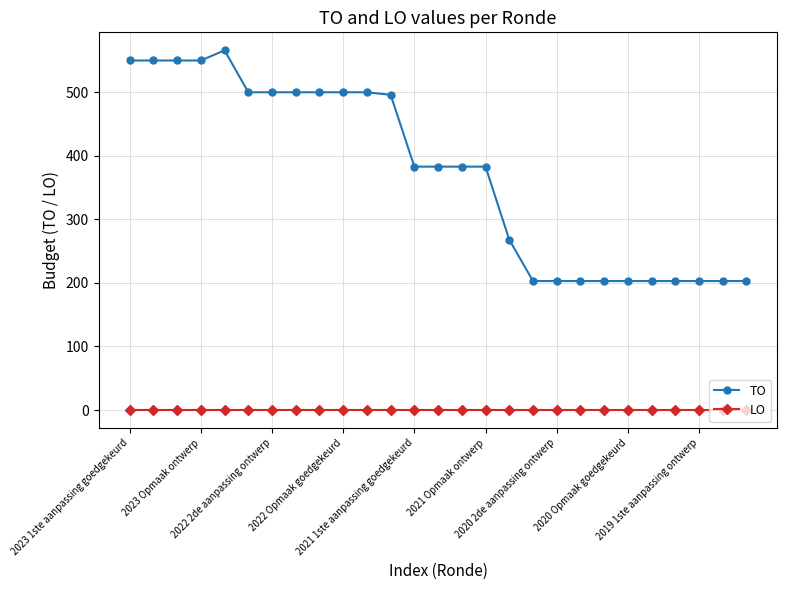

What are all the series names shown in the legend?

TO, LO